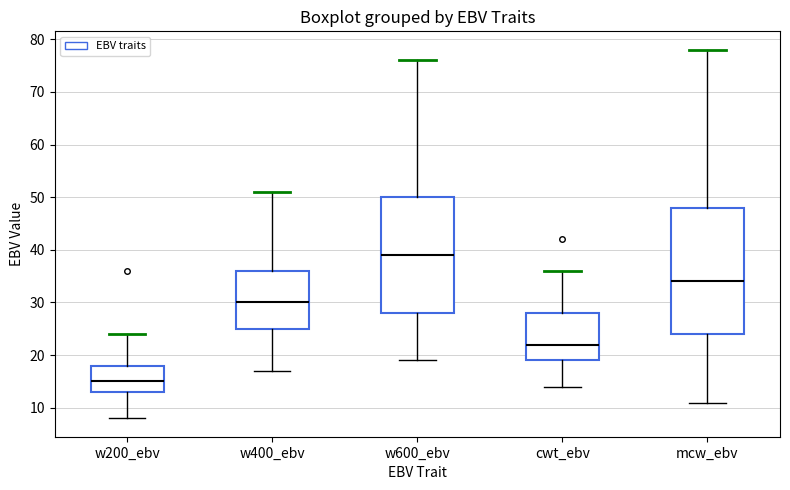

Which box's median line is the lowest?

w200_ebv